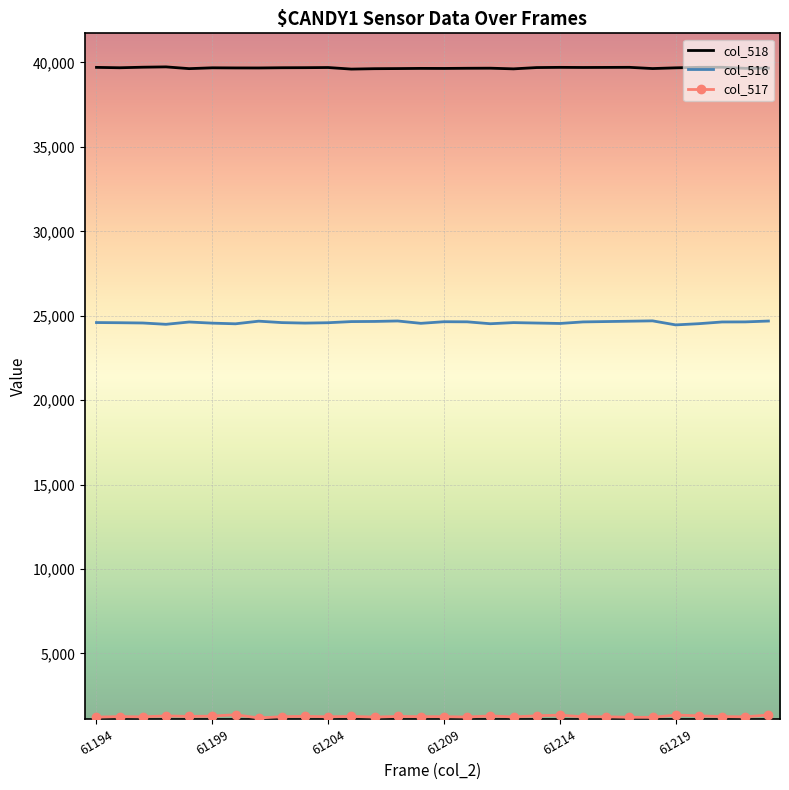

Which series has the widest spread of values?

col_516